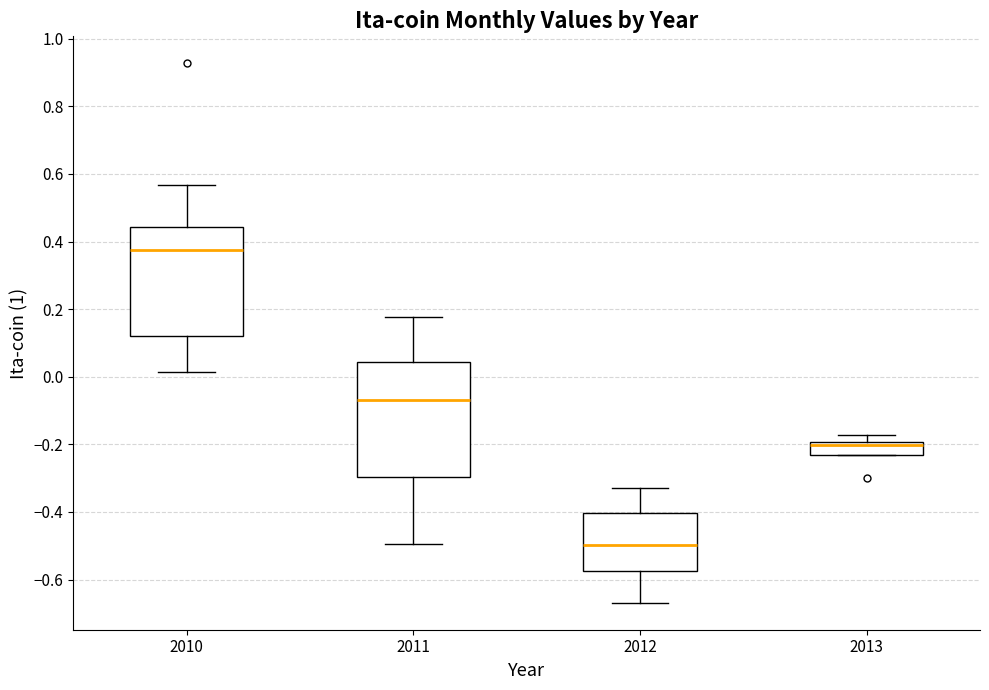

Reading left to right, transcribe this box plot: for each box, give where its median line is, the range the box spans, and where its two whiskers end, as read against the y-axis. The values are not printed on the chart, so give them approximately, as read against the axis.

2010: median 0.38, box 0.12 to 0.44, whiskers 0.02 to 0.56
2011: median -0.06, box -0.30 to 0.04, whiskers -0.50 to 0.18
2012: median -0.50, box -0.58 to -0.40, whiskers -0.66 to -0.34
2013: median -0.20 (just below the box's upper edge), box -0.24 to -0.20, whiskers -0.24 to -0.18